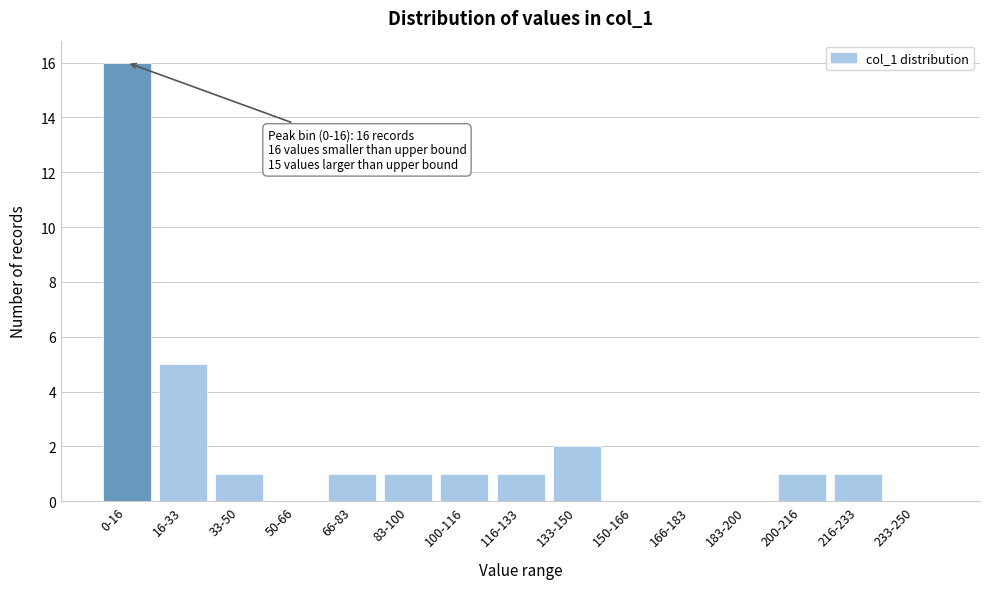

Reading right to left, what are all the values shown in this chart?

233-250=0	216-233=1	200-216=1	183-200=0	166-183=0	150-166=0	133-150=2	116-133=1	100-116=1	83-100=1	66-83=1	50-66=0	33-50=1	16-33=5	0-16=16